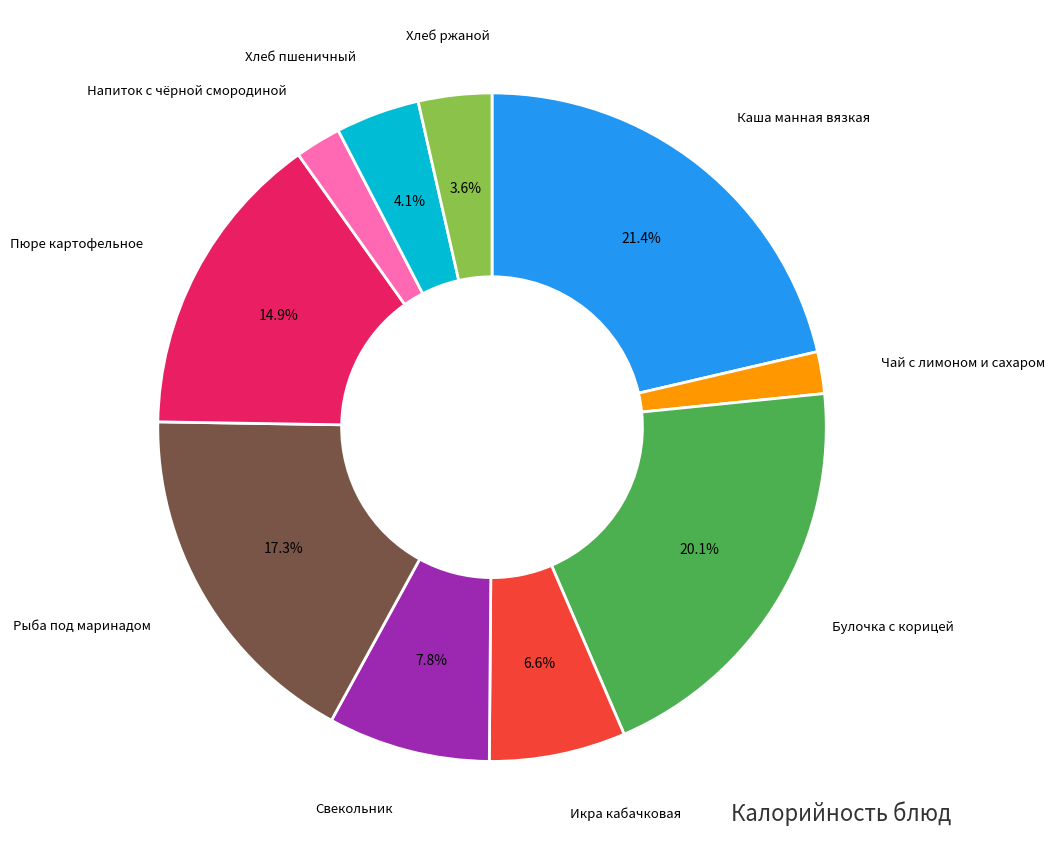

Is there a majority slice in this chart?

No